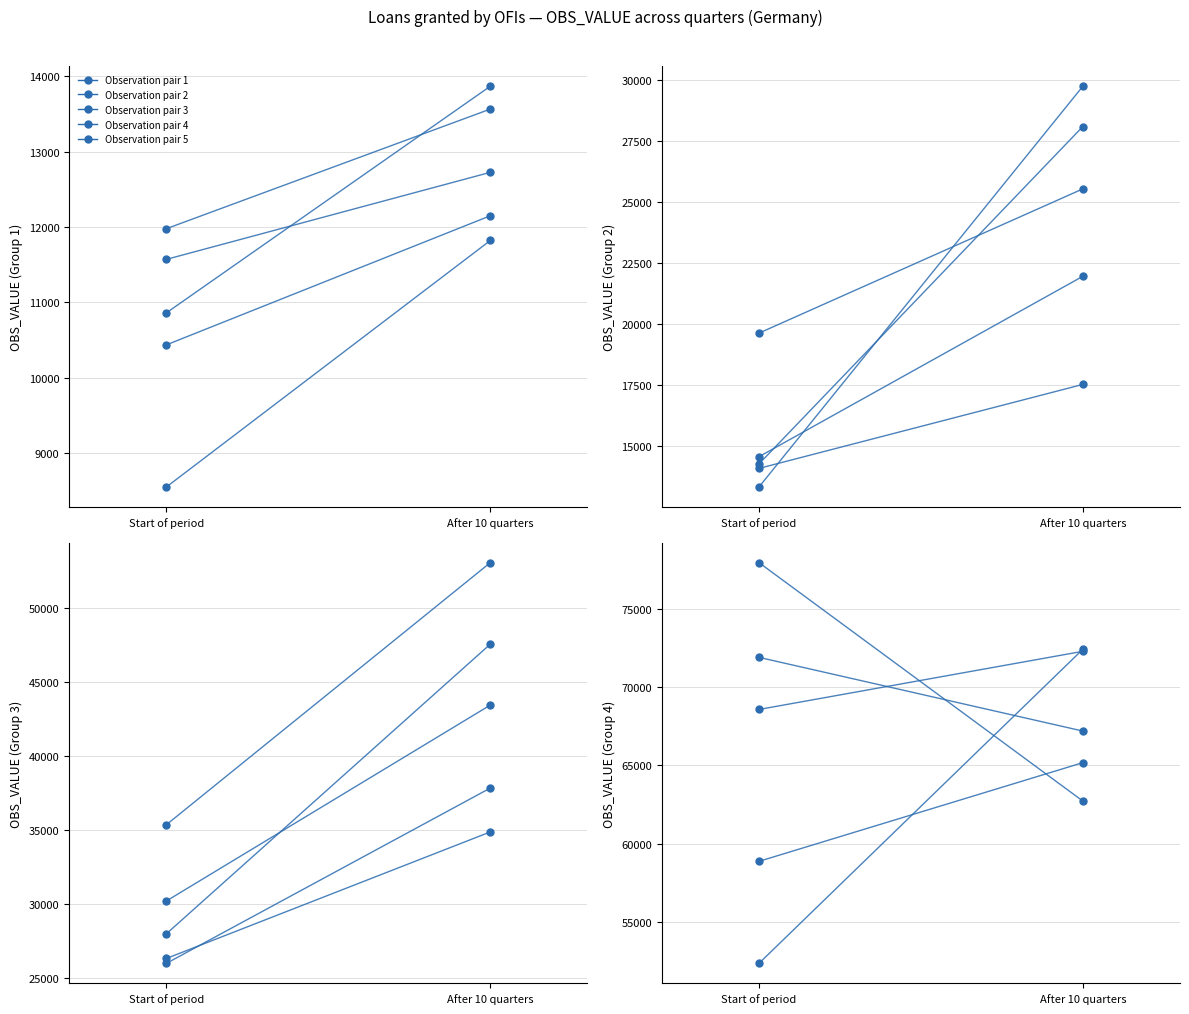

What is the sum of the Observation pair 3 values at After 10 quarters and Start of period?

140848